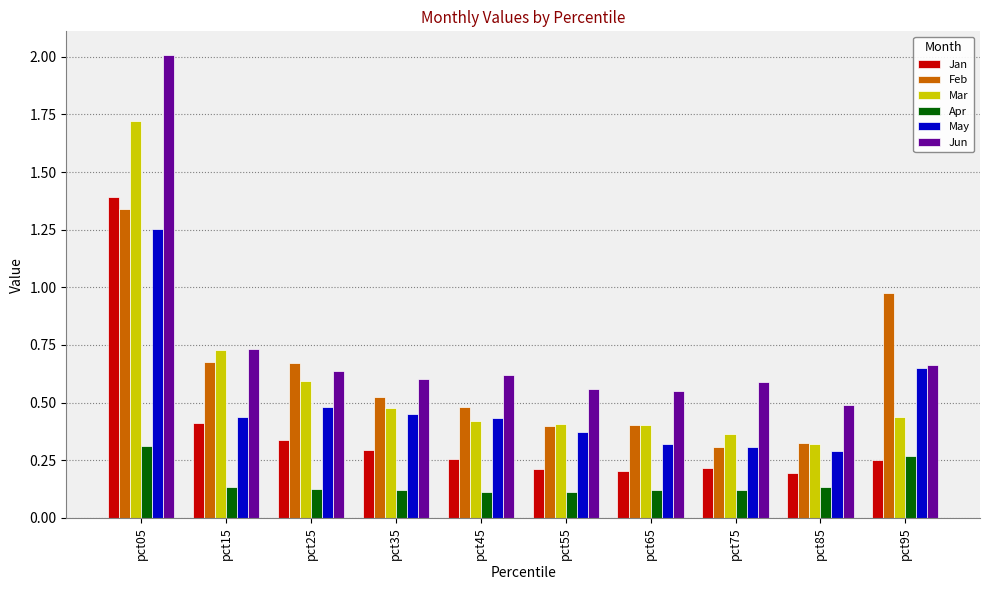

How many data points does each series have?

10